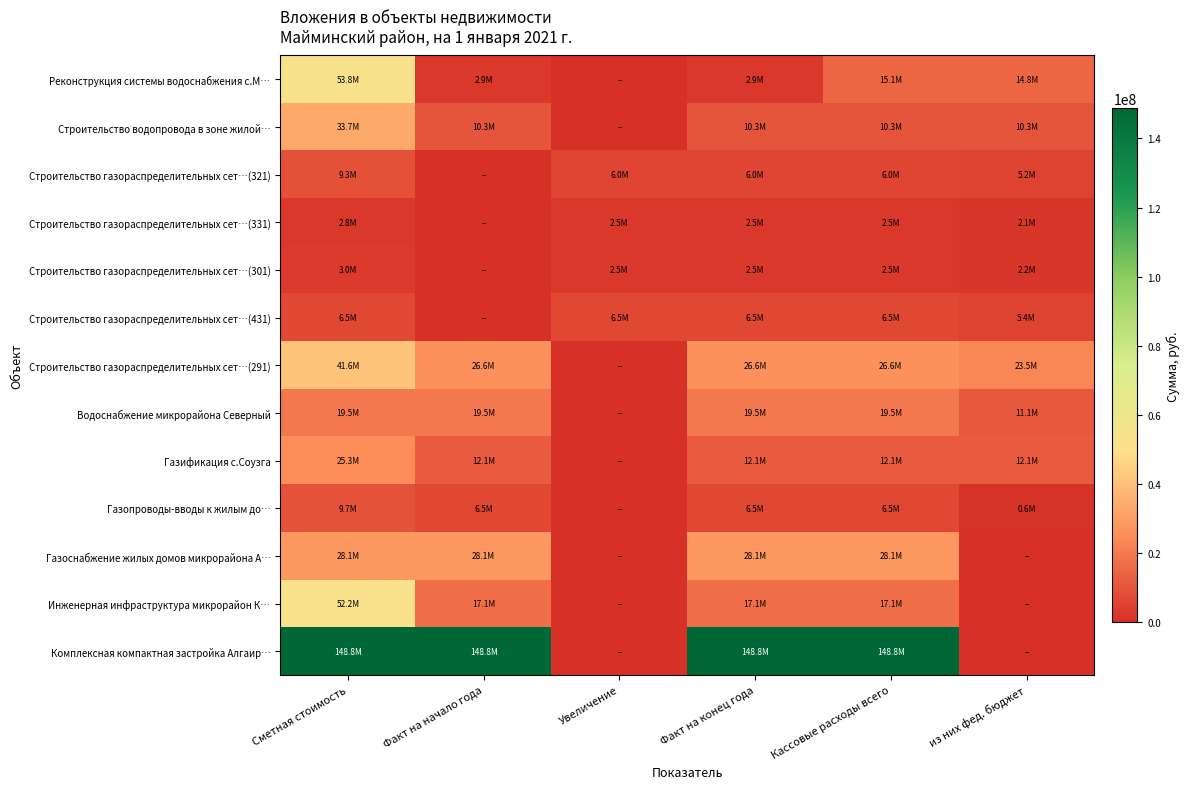

Which series has the largest range (max minus min)?

Комплексная компактная застройка Алгаир…